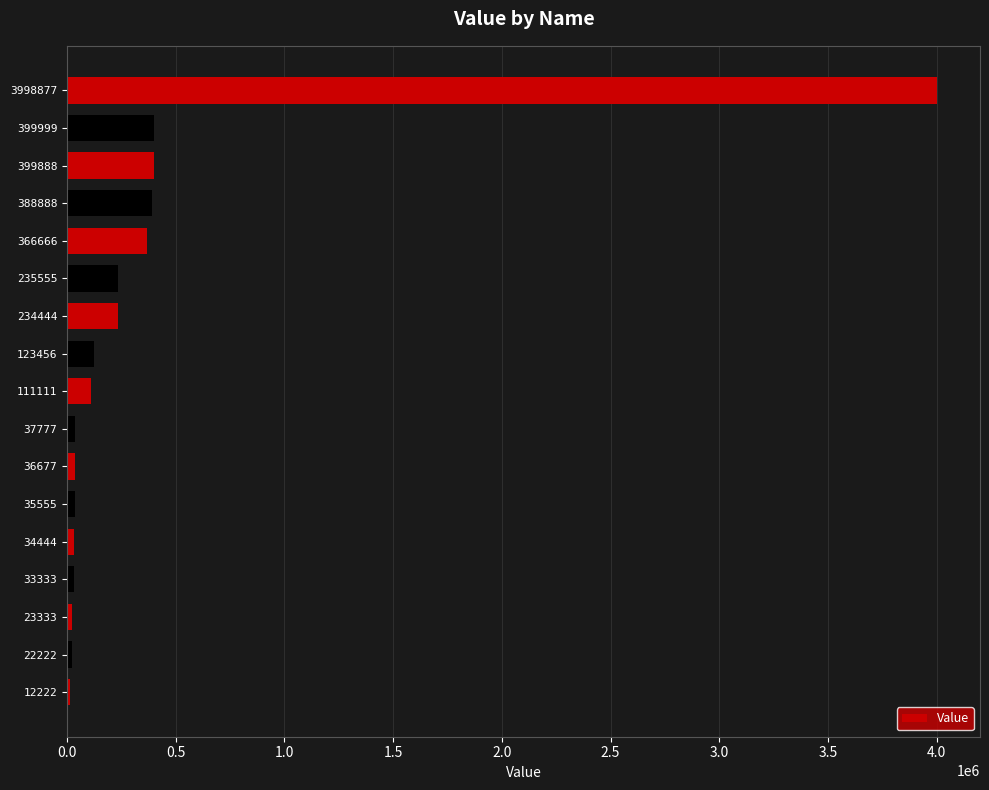

Which label corresponds to the largest value in the chart?

3998877